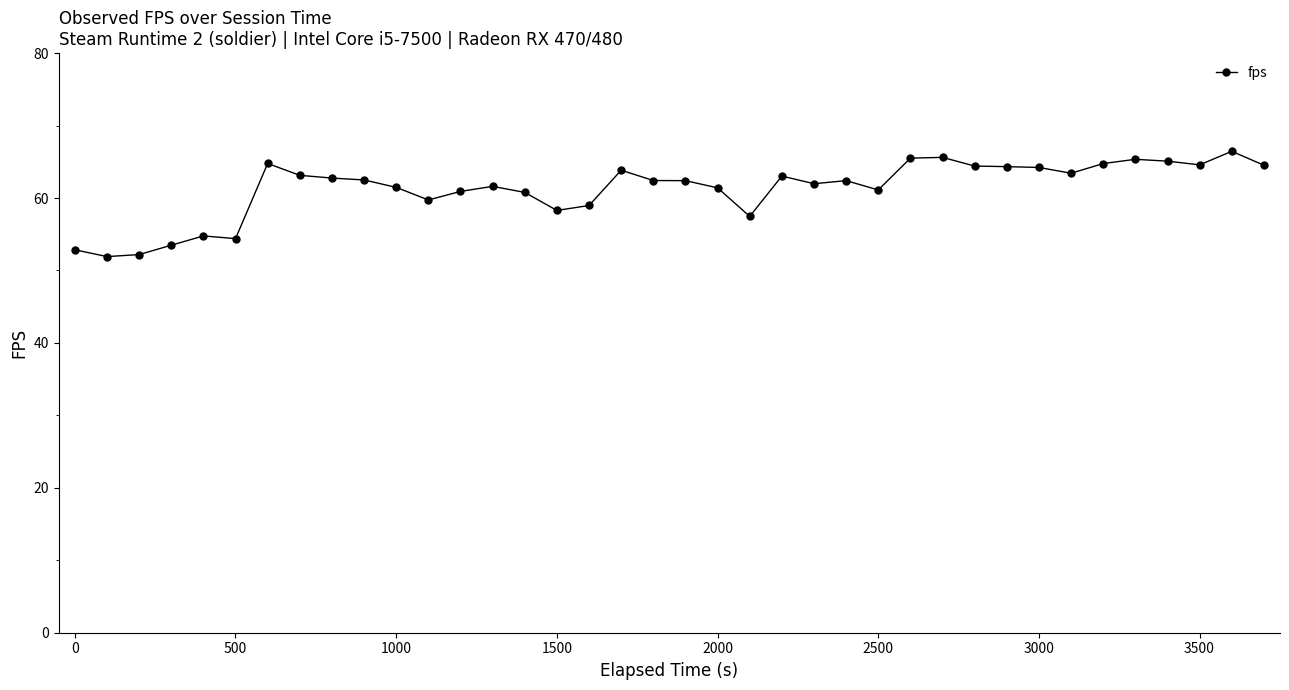

What is the value of the 17th point from the left?

59.0